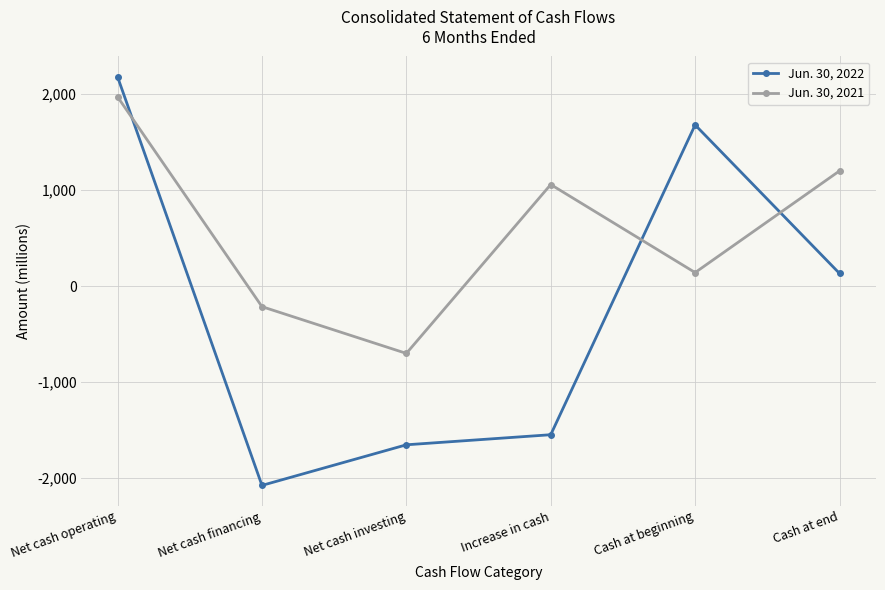

Reading left to right, extract all data points from this chart.

Jun. 30, 2022: 2180	-2075	-1652	-1547	1680	133
Jun. 30, 2021: 1972	-213	-700	1059	142	1201